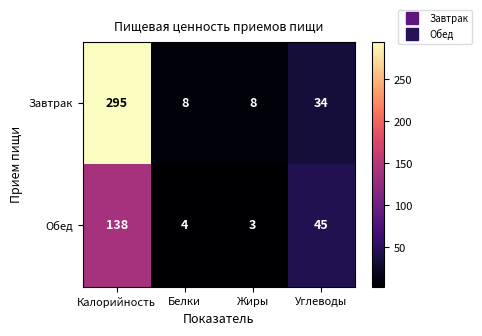

At how many categories does at least one series exceed 46?

1